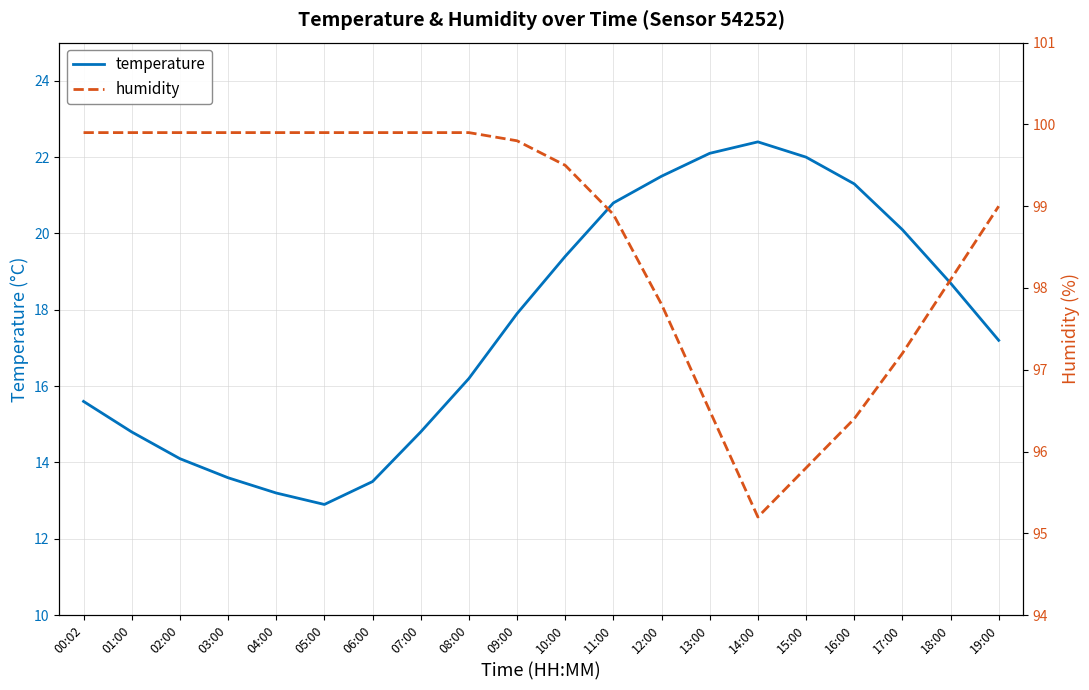

Between 07:00 and 14:00, which series saw the biggest shift?

temperature